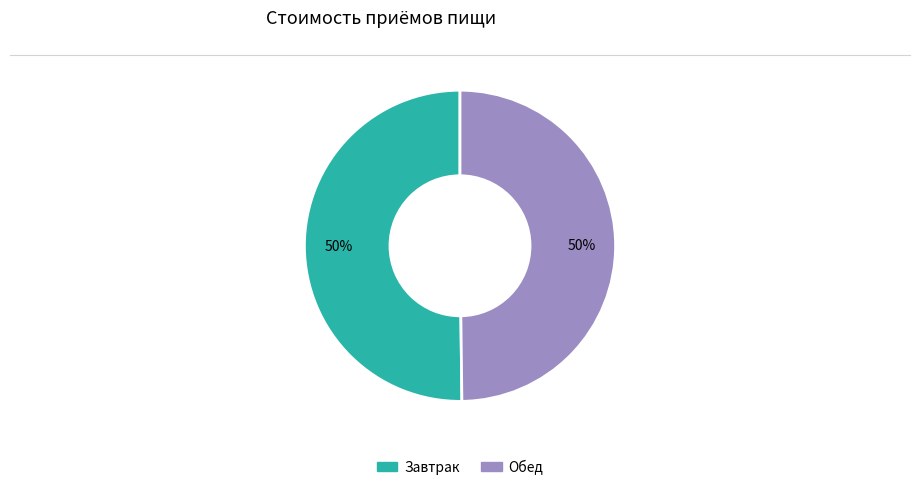

What is the ratio of the value at Обед to the value at Завтрак?

1.0